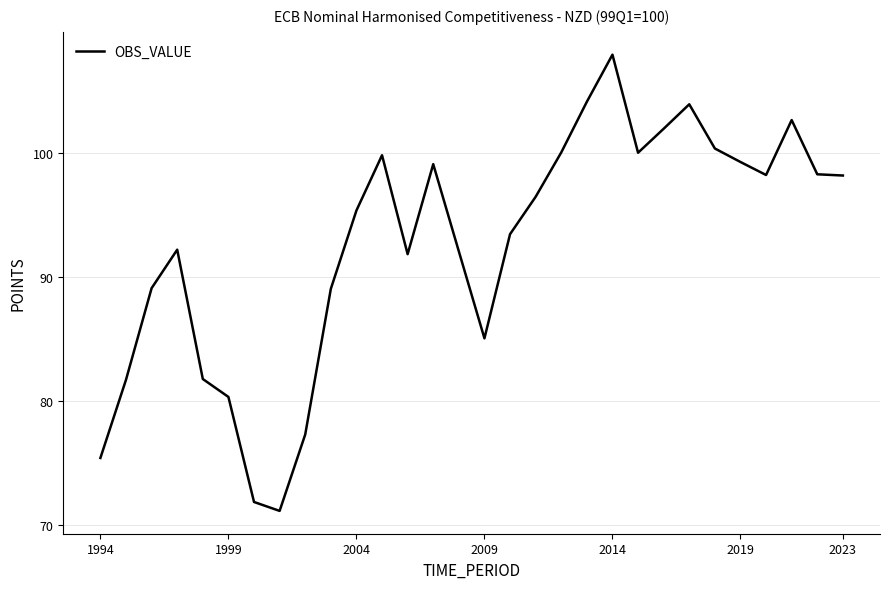

What is the greatest value displayed?

107.9